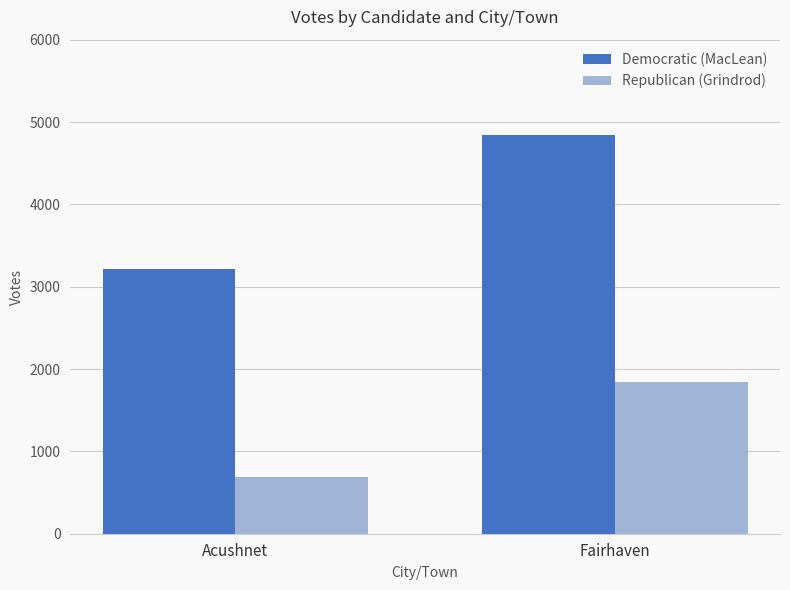

Are the bars grouped side by side (vs. stacked)?

Yes